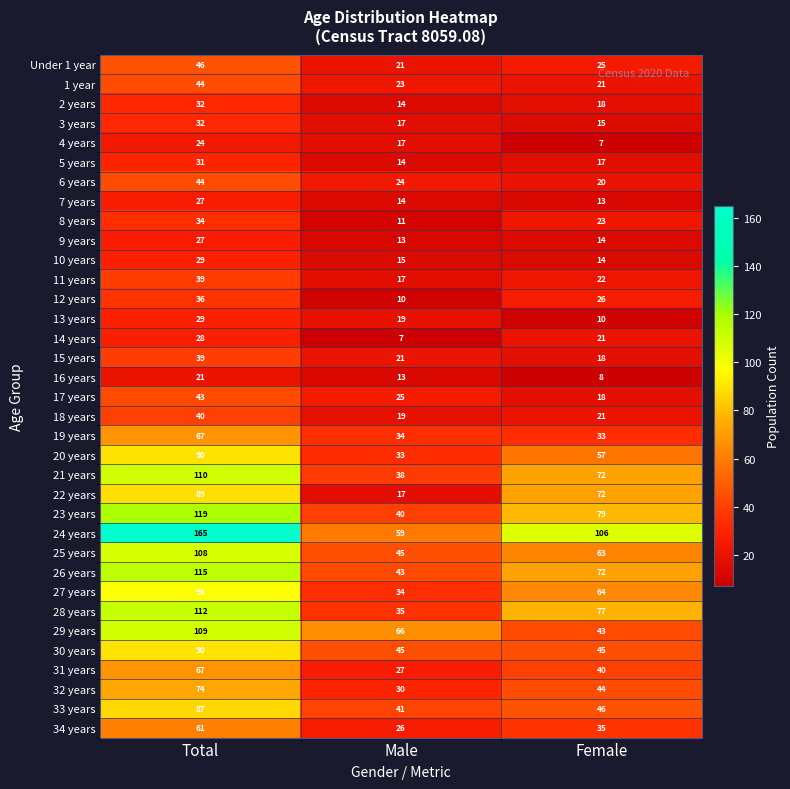

What value does the 28 years series have at Male?

35